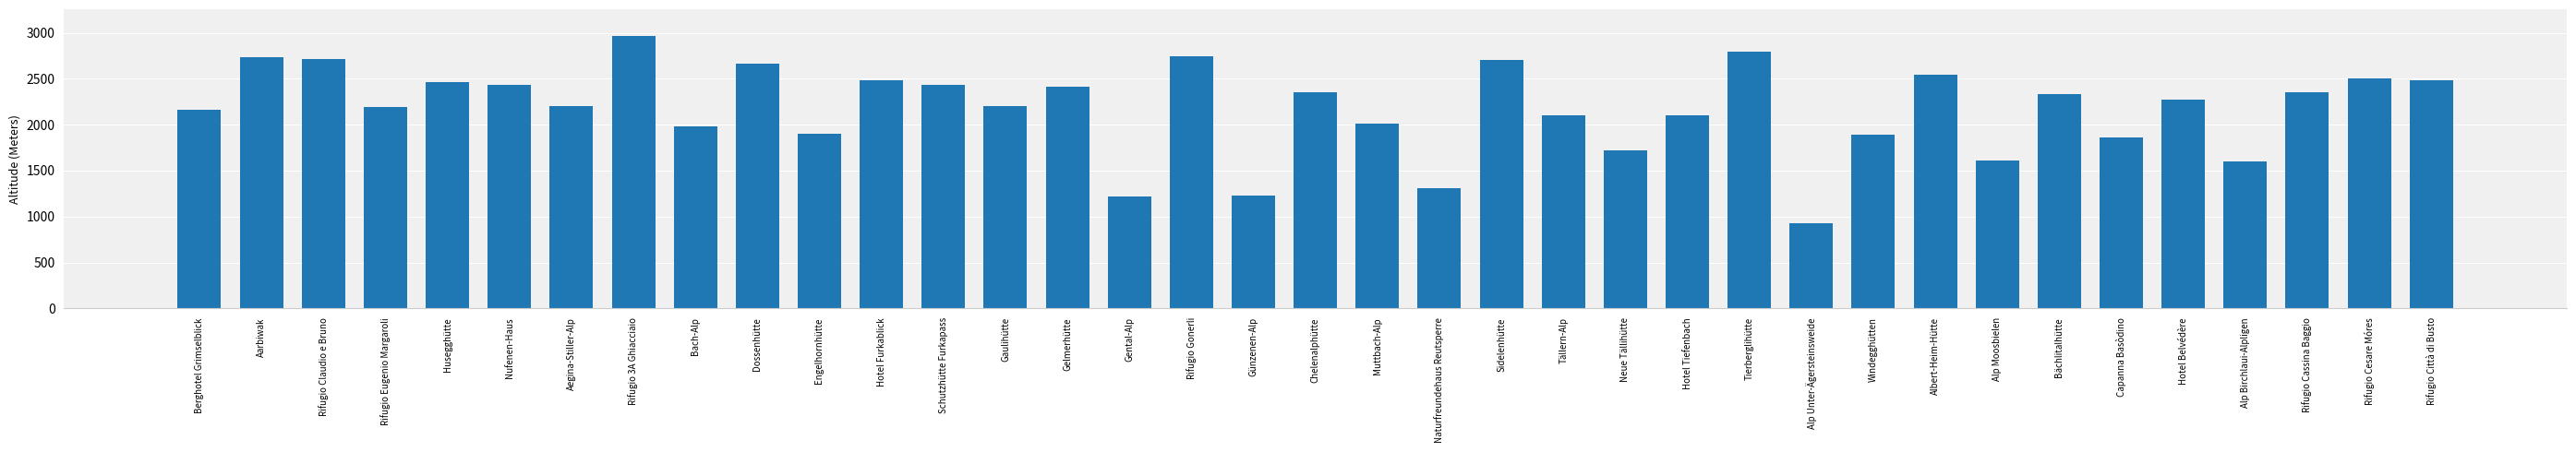

What is the change in value from Hotel Furkablick to Tällern-Alp?

-380